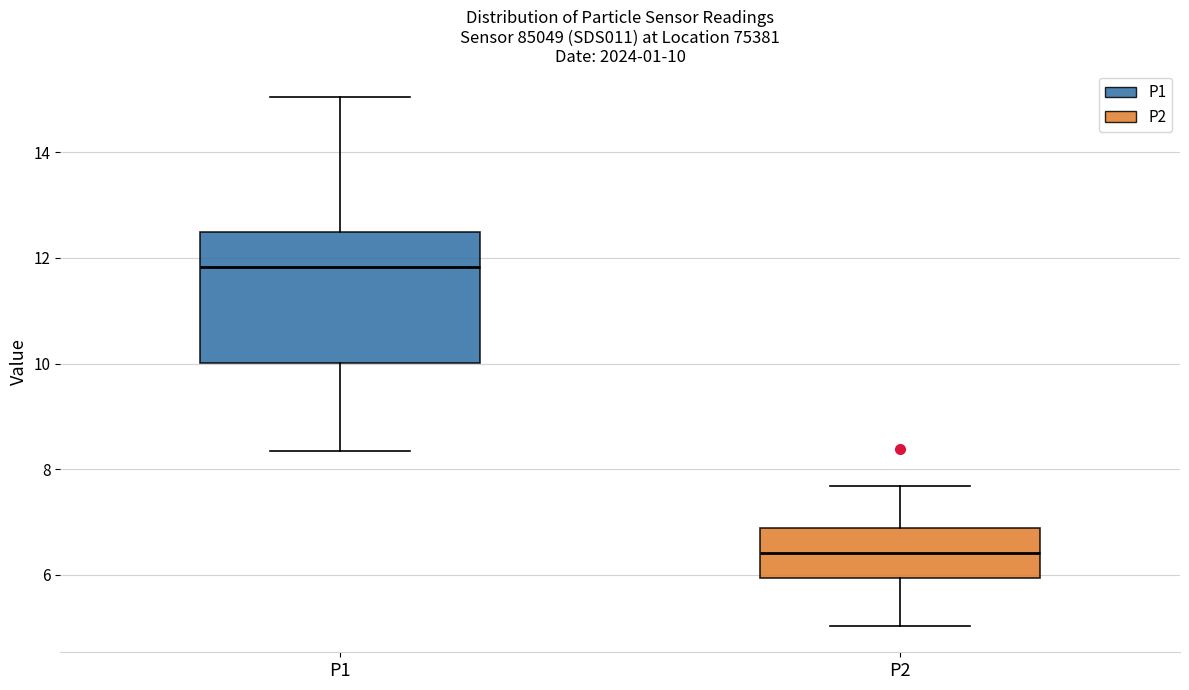

Which box's median line is the lowest?

P2